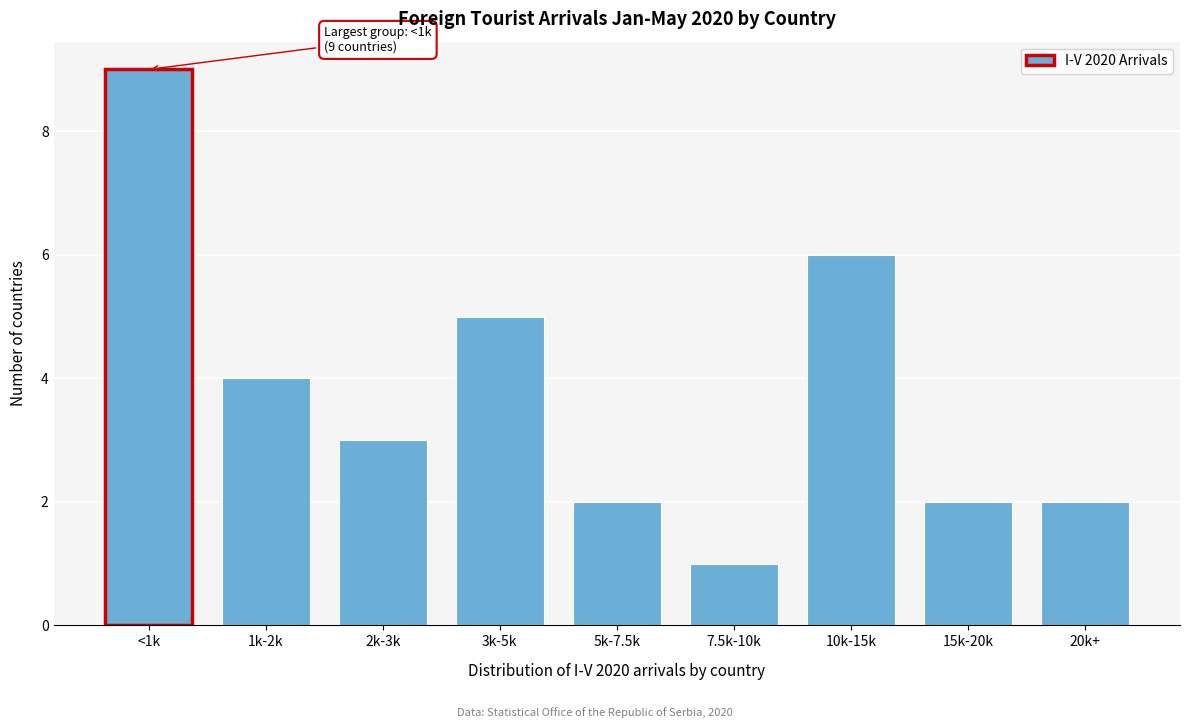

Reading right to left, what are all the values shown in this chart?

2	2	6	1	2	5	3	4	9